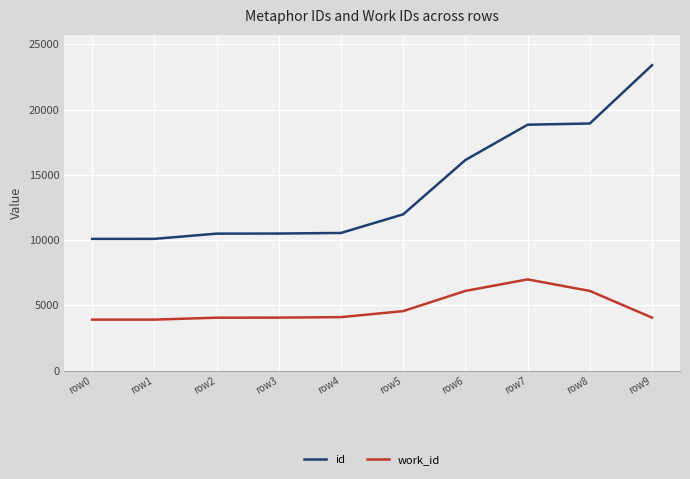

What is the smallest value displayed?

3903